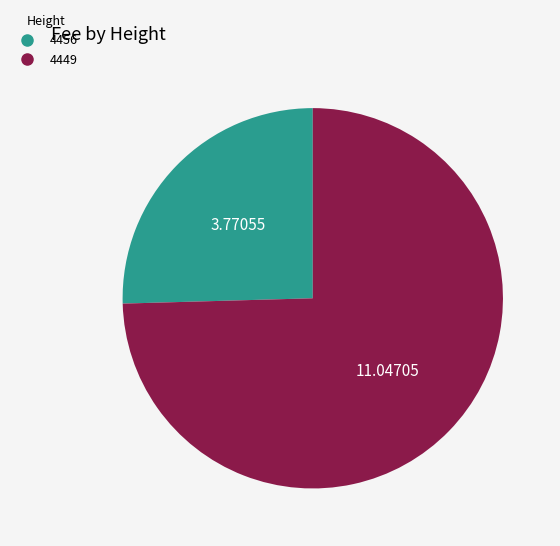

Is 4456 the majority of the pie?

No